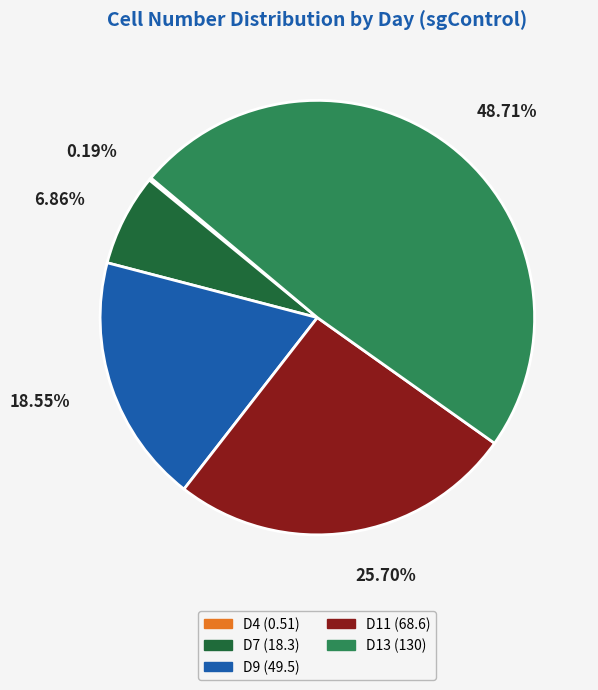

To the nearest percent, what is the difference between the D9 and D13 slice percentages?

30%